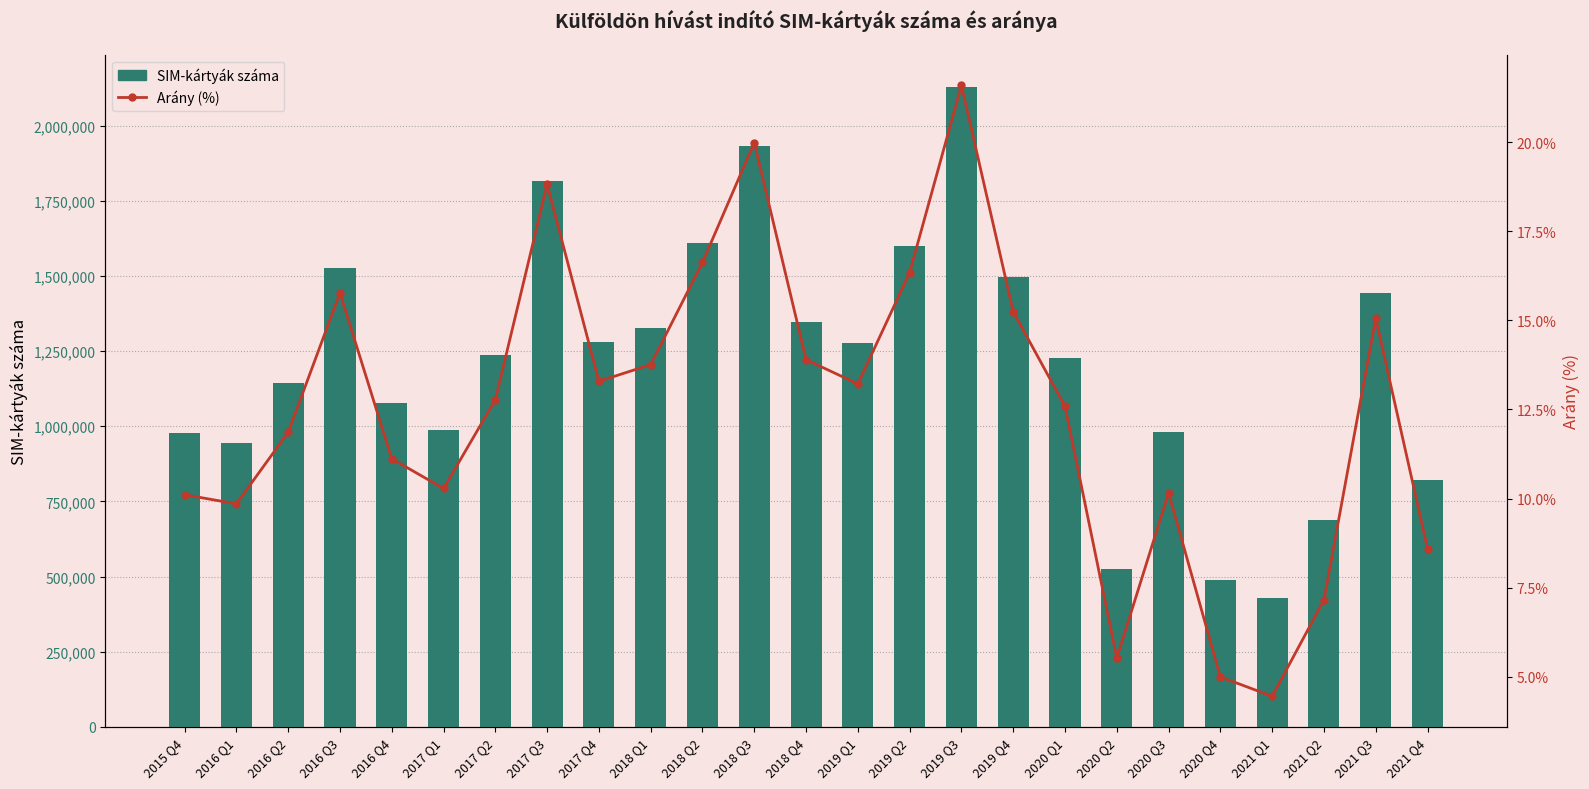

Where does the Arány (%) series first go above 12?

2016 Q3